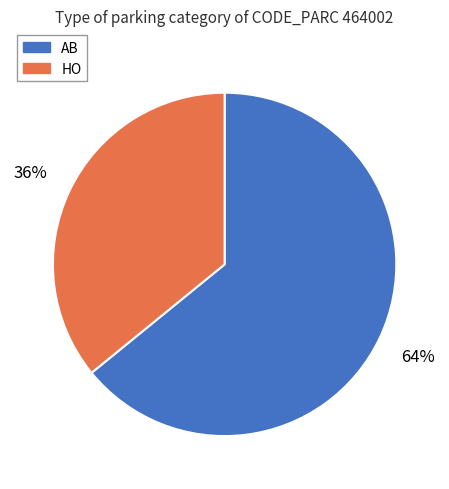

Rank the categories by value from lowest to highest.

HO, AB